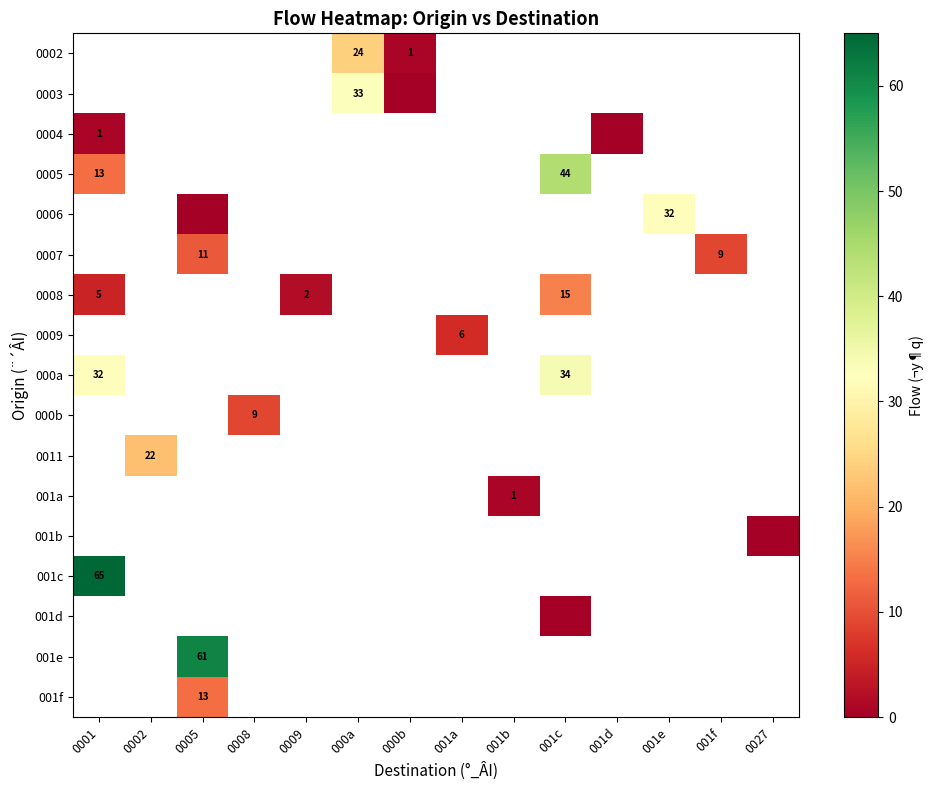

Which series has the widest spread of values?

0005